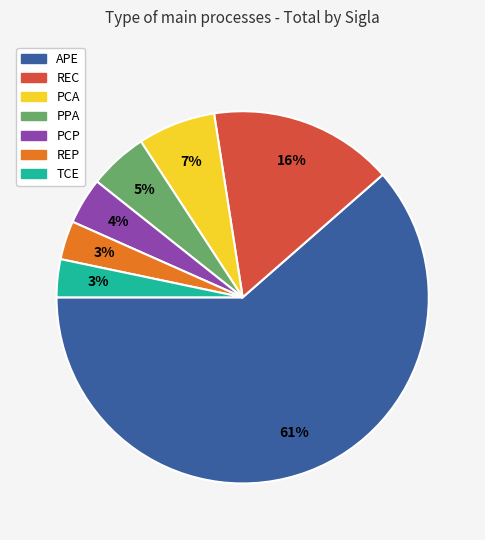

Which has a higher value, REP or REC?

REC